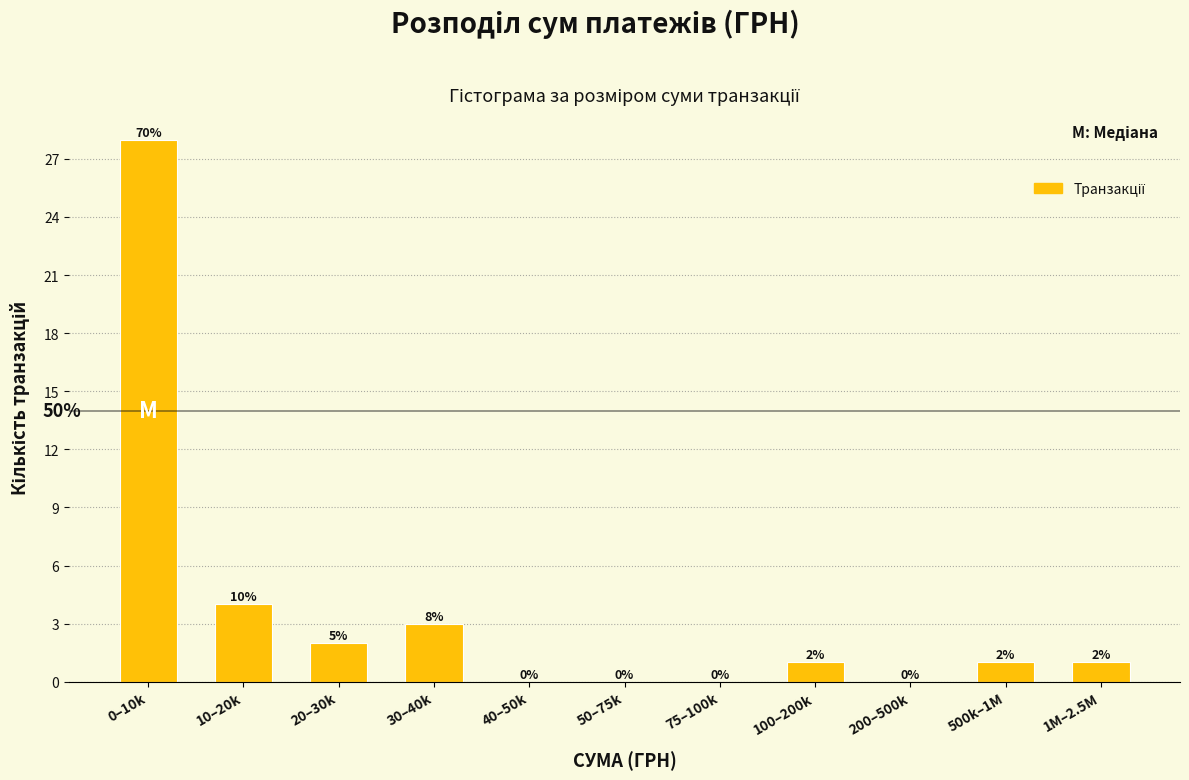

Reading left to right, extract all data points from this chart.

0–10k=28	10–20k=4	20–30k=2	30–40k=3	40–50k=0	50–75k=0	75–100k=0	100–200k=1	200–500k=0	500k–1M=1	1M–2.5M=1